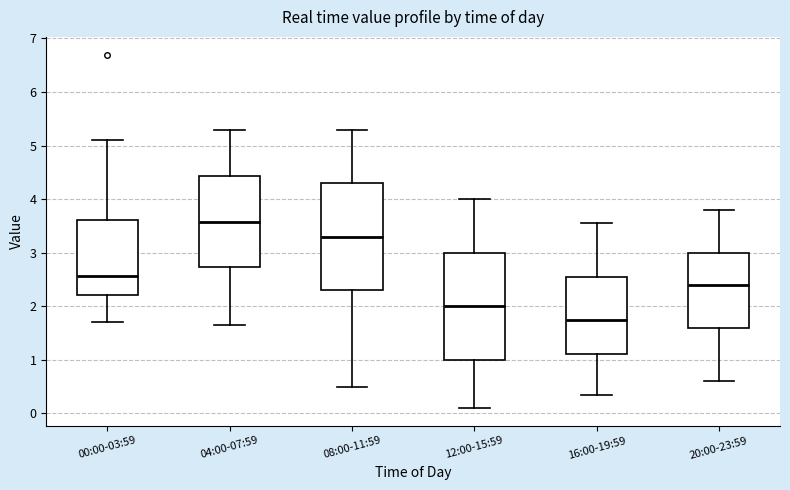

Which box has the highest median line?

04:00-07:59